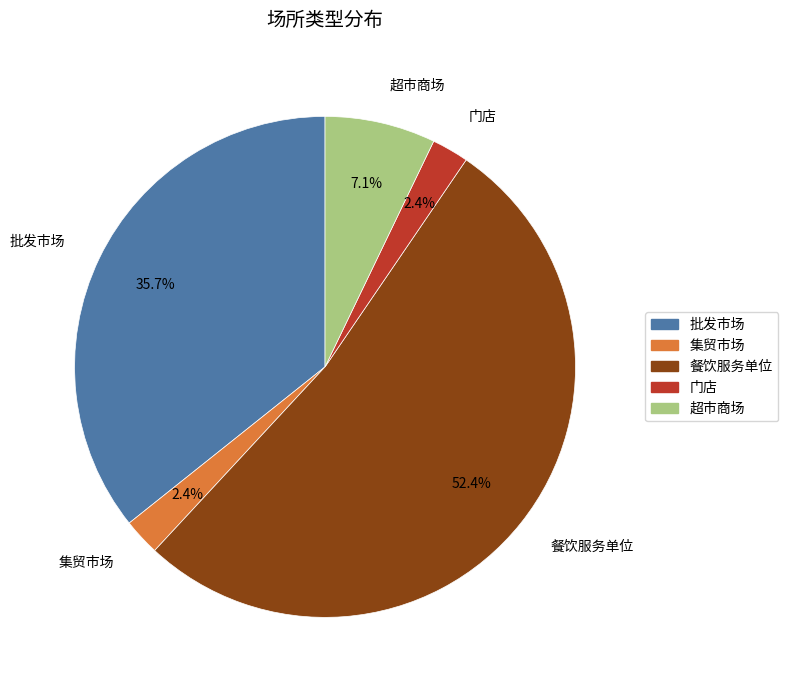

To the nearest percent, what is the difference between the 集贸市场 and 餐饮服务单位 slice percentages?

50%